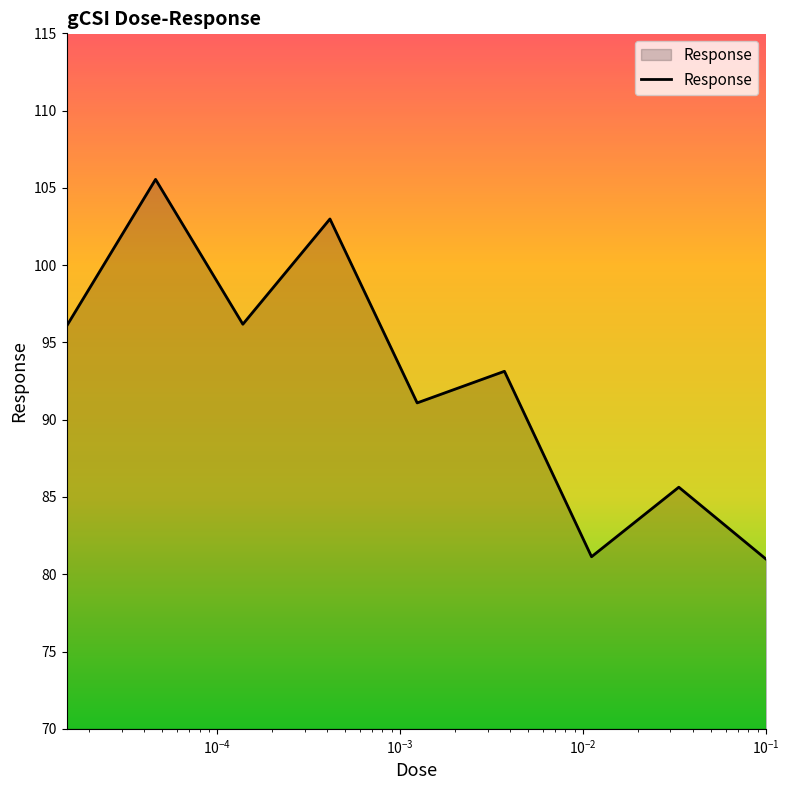

What is the difference between the maximum and minimum values?

24.6